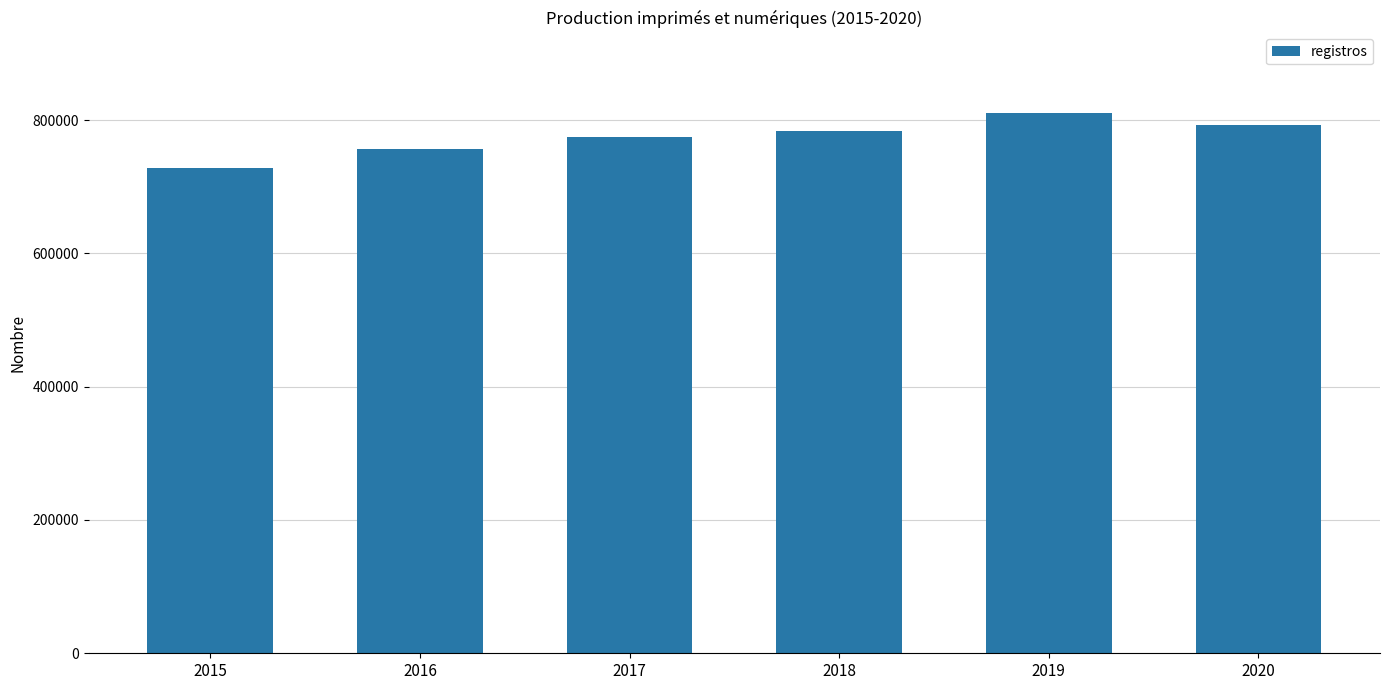

How many values are below 783260?

3